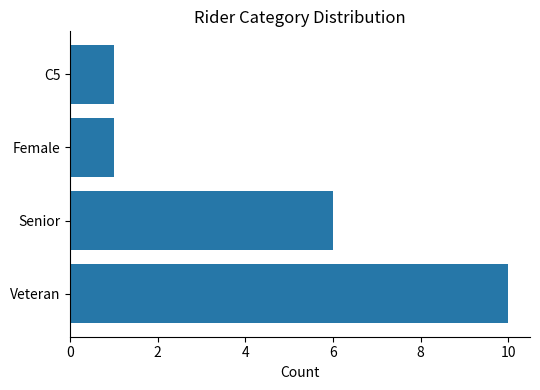

What is the difference between the maximum and minimum values?

9